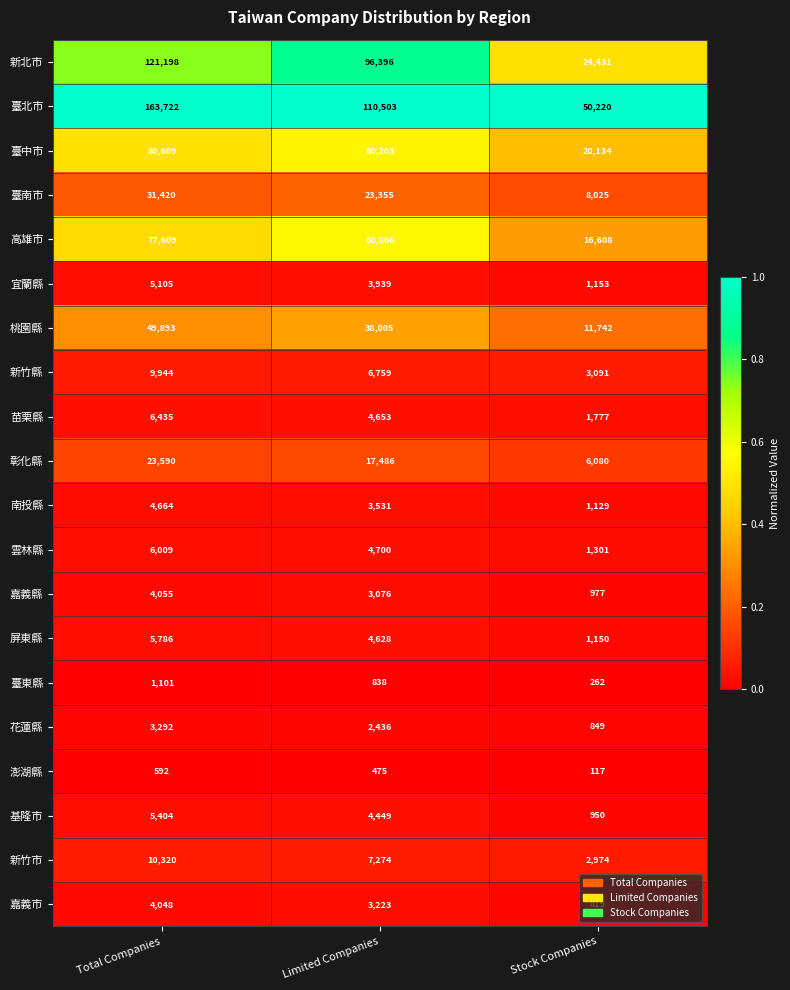

What is the difference between the maximum and minimum values in the 南投縣 series?

3535